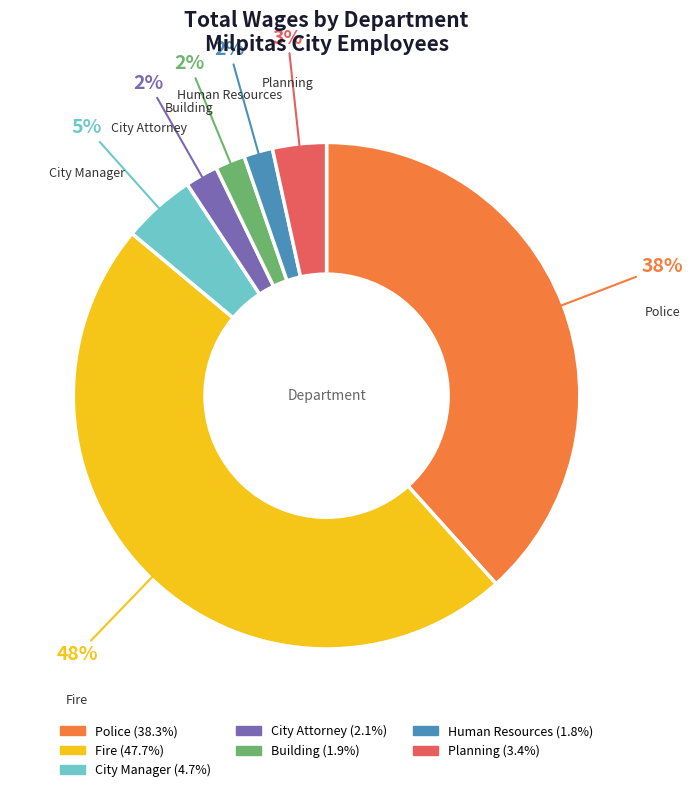

Is there any slice that represents more than half of the pie?

No